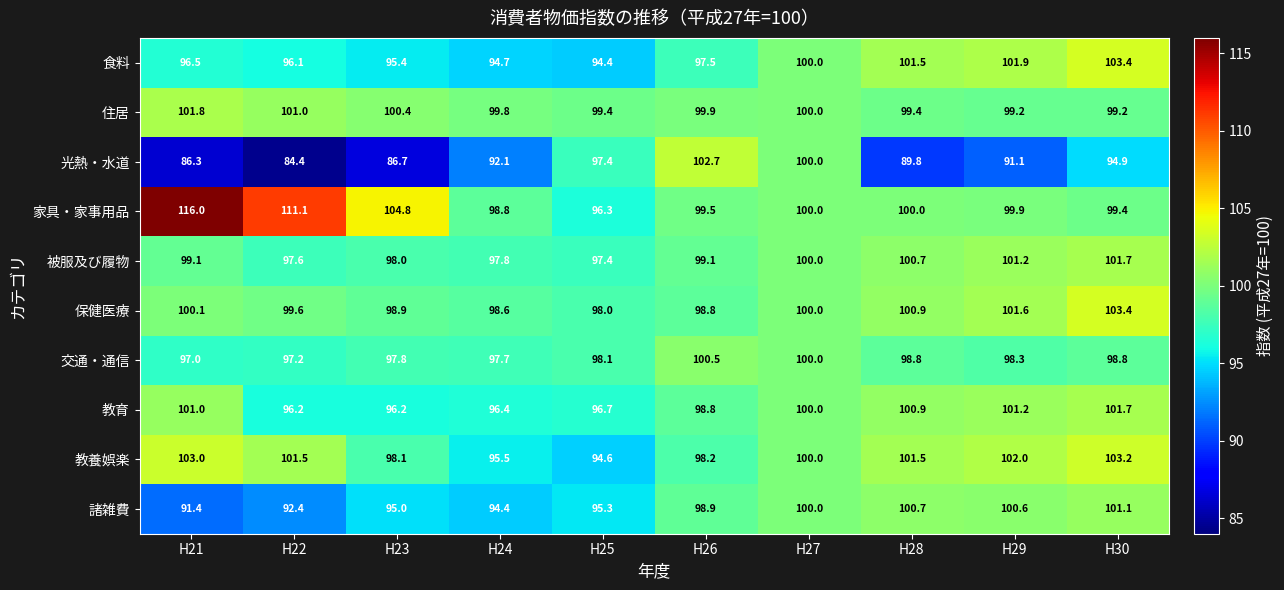

At which label is 諸雑費 closest to 96?

H25